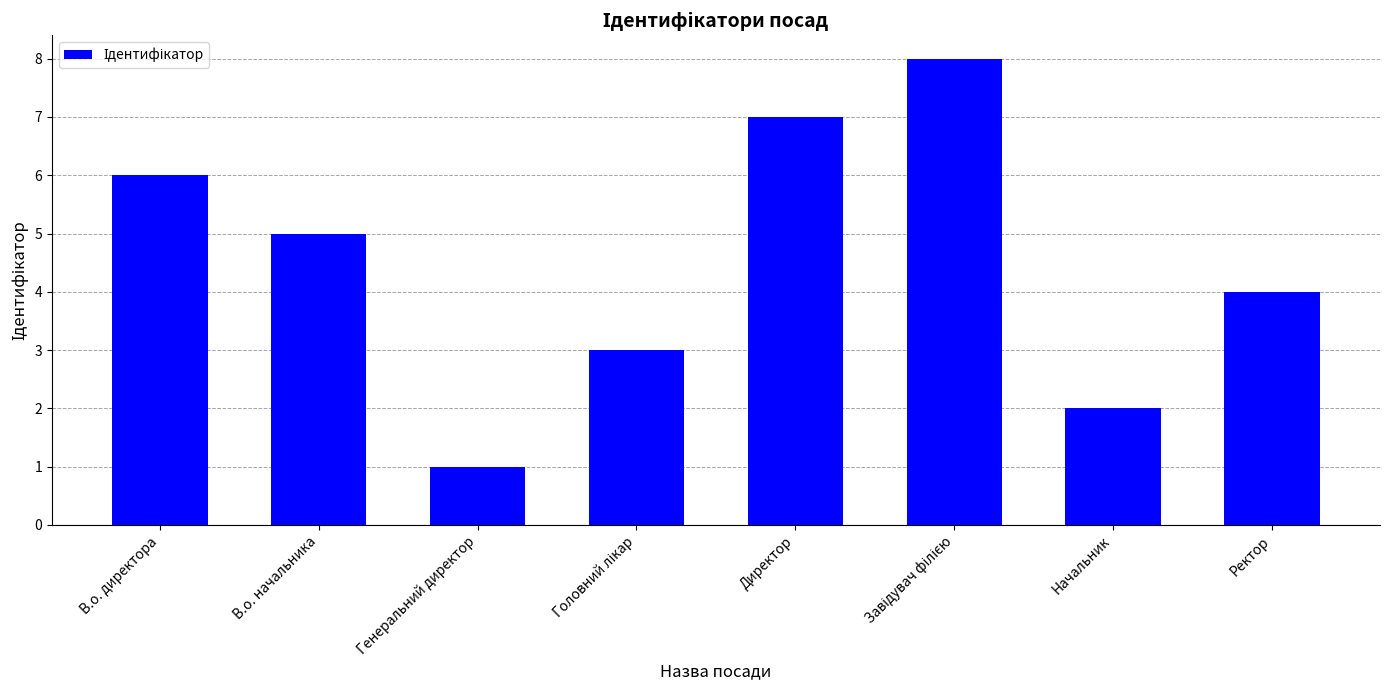

What is the difference between the values at Генеральний директор and Начальник?

1